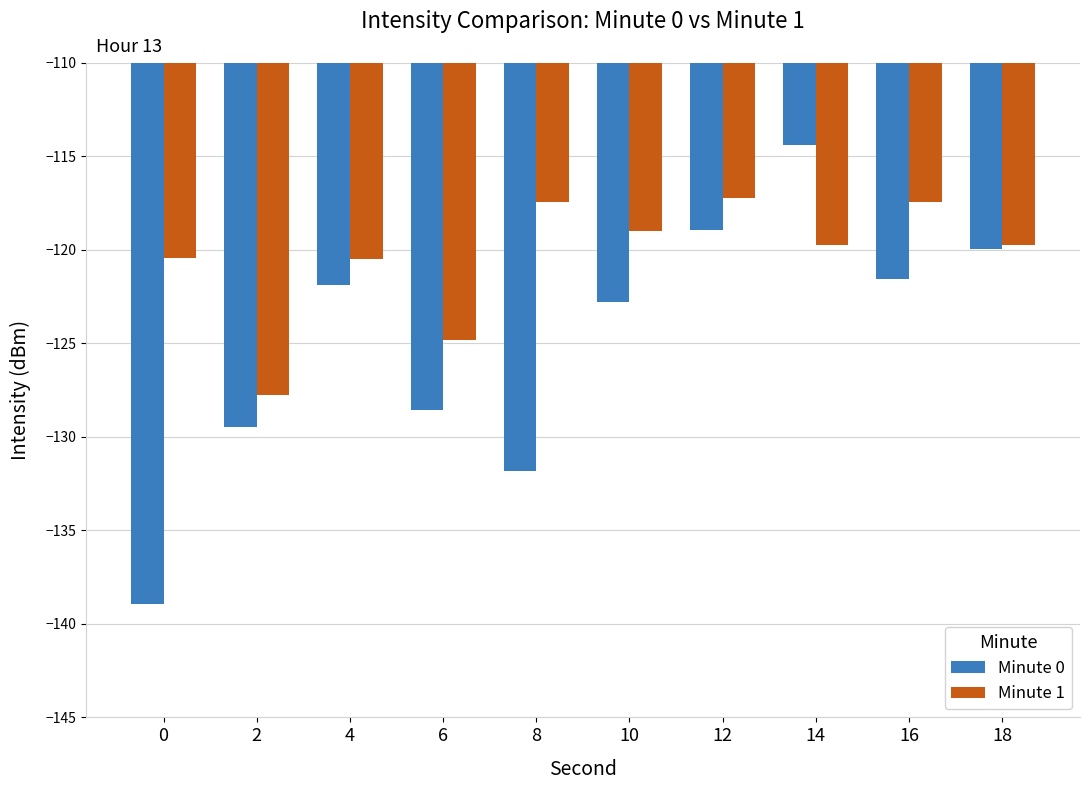

What is the average value of the Minute 0 series?

-124.8